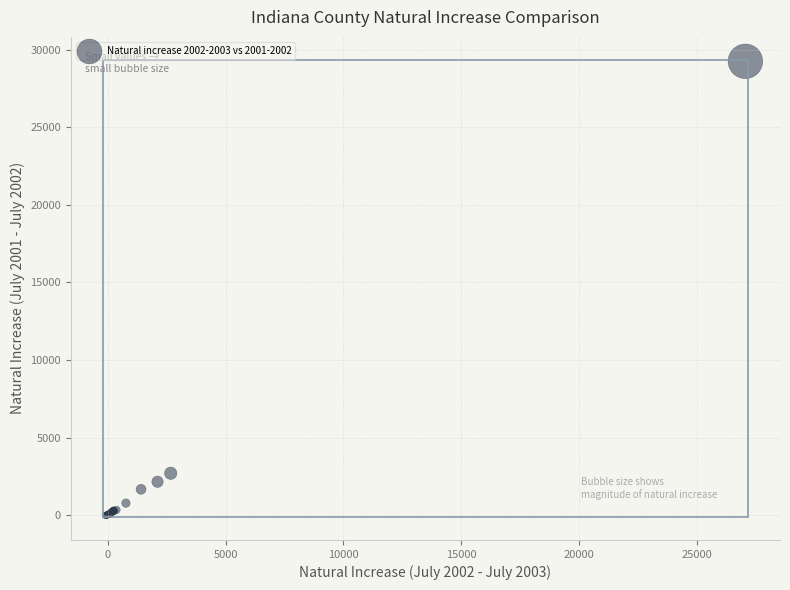

What Y value in the scatter plot is closest to 14612?

2696